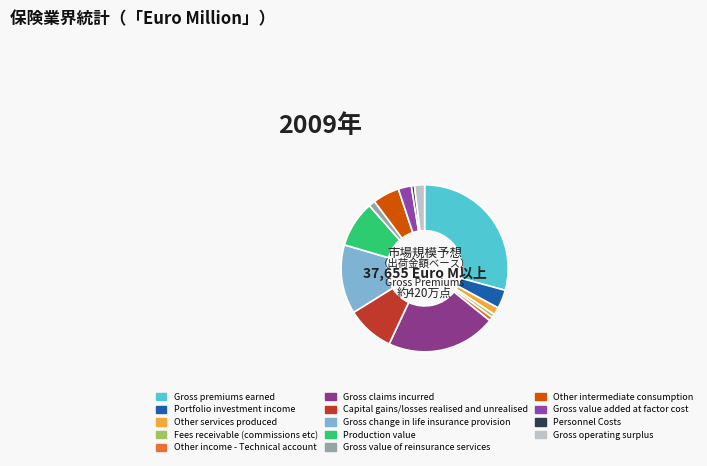

To the nearest percent, what is the average slice percentage?

7%